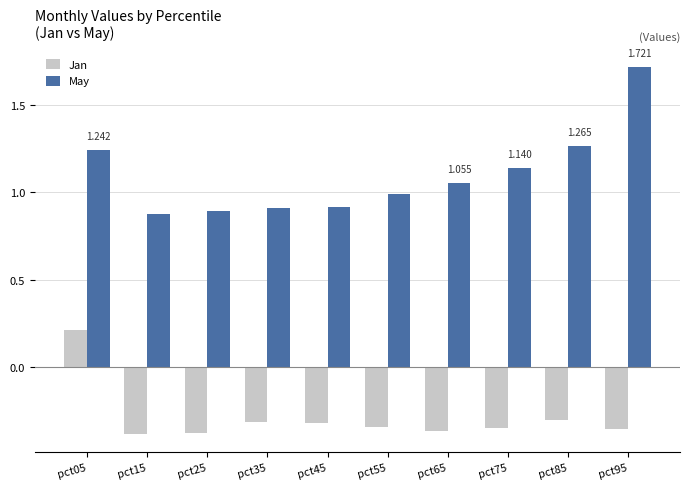

How many Jan values are between 0 and 1?

1